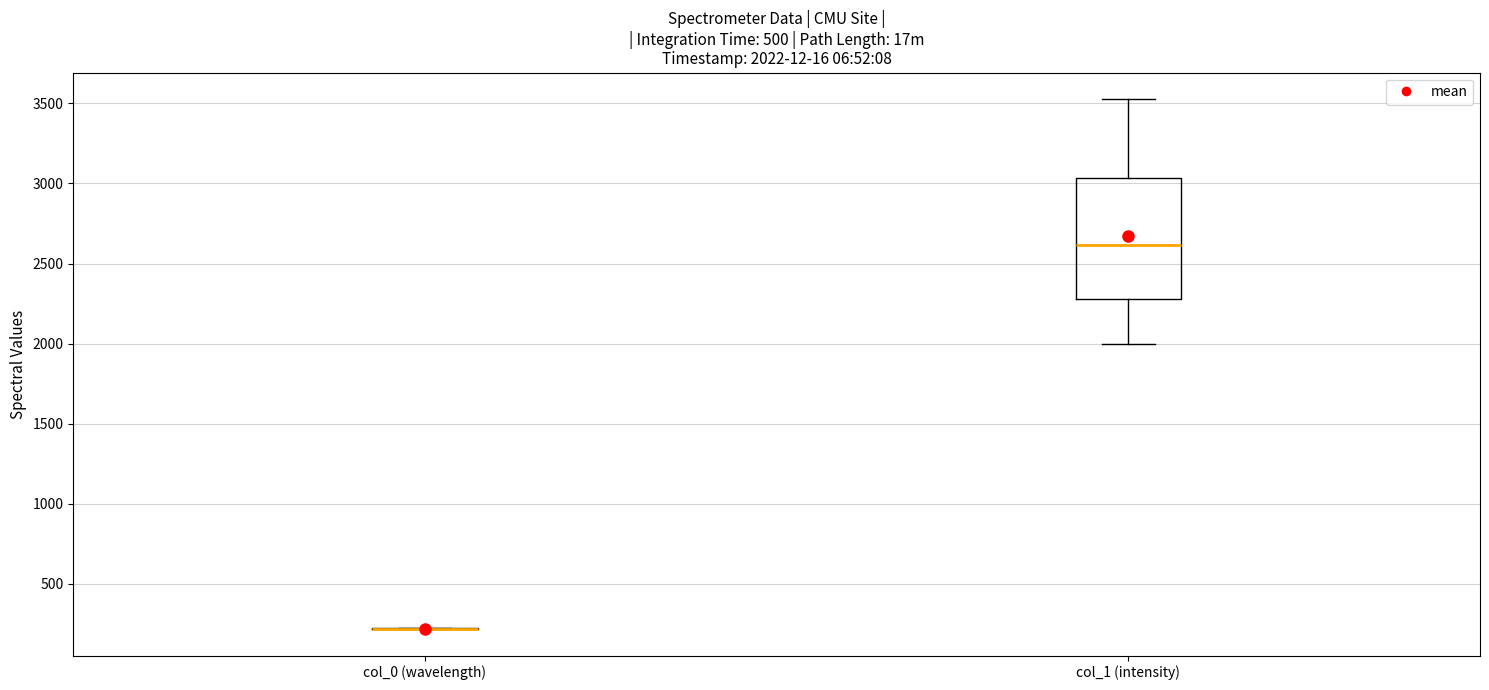

Comparing the boxes themselves (not the whiskers), which one is the tallest?

col_1 (intensity)